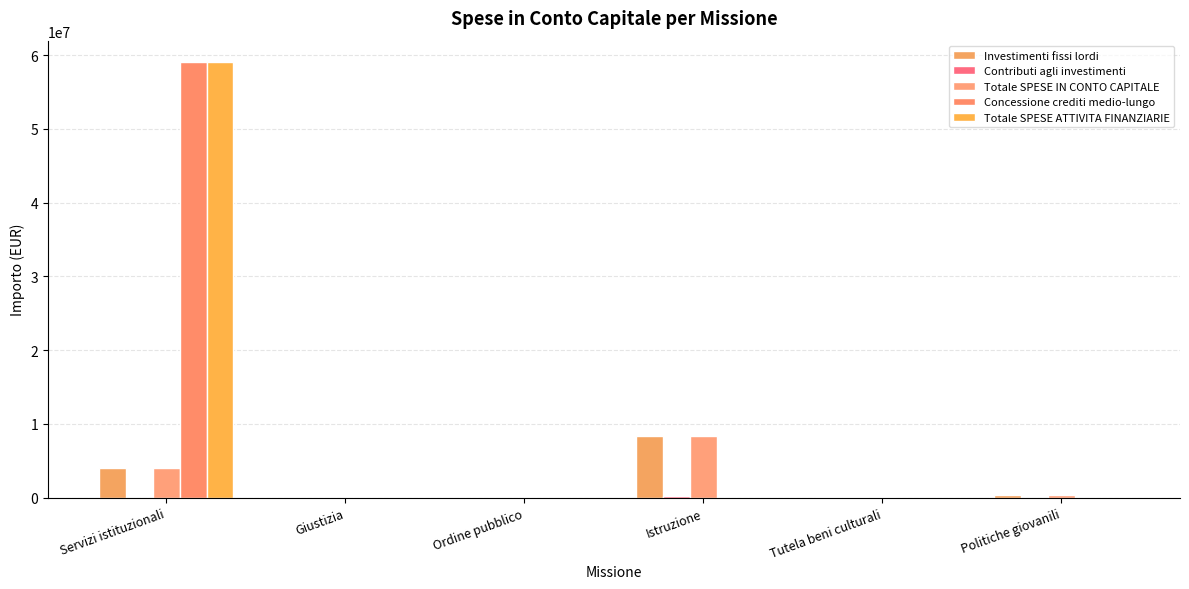

Does the chart contain stacked bars?

No